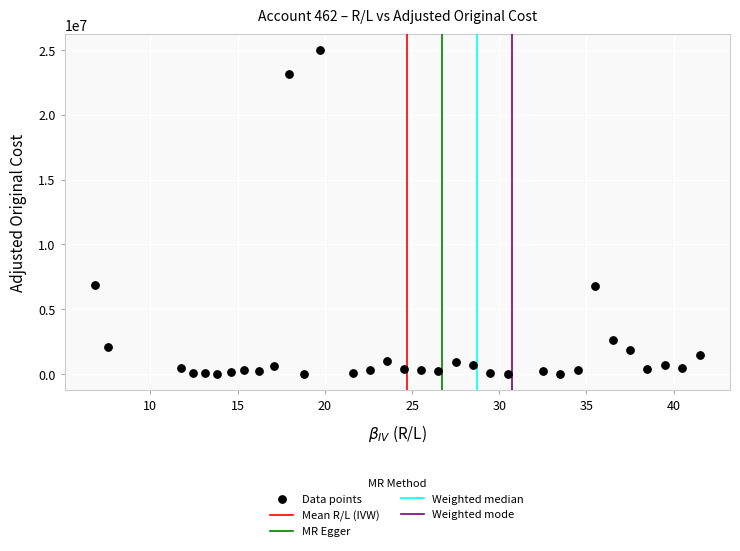

What is the range of Y values (max minus min)?

24960607.1